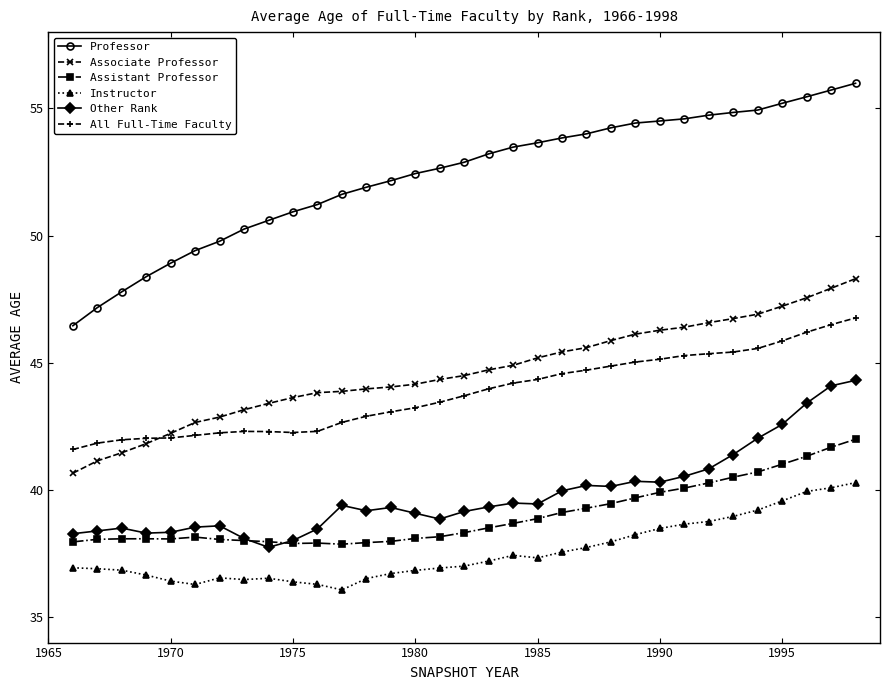

List the series in order of their peak value, lowest first.

Instructor, Assistant Professor, Other Rank, All Full-Time Faculty, Associate Professor, Professor